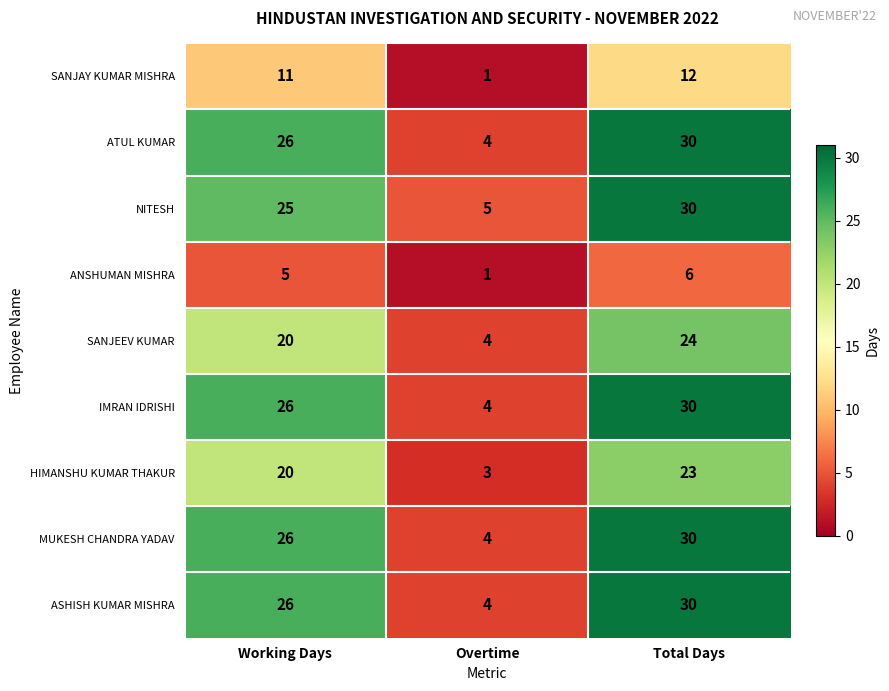

Reading left to right, transcribe all the data shown in this chart.

SANJAY KUMAR MISHRA: 11	1	12
ATUL KUMAR: 26	4	30
NITESH: 25	5	30
ANSHUMAN MISHRA: 5	1	6
SANJEEV KUMAR: 20	4	24
IMRAN IDRISHI: 26	4	30
HIMANSHU KUMAR THAKUR: 20	3	23
MUKESH CHANDRA YADAV: 26	4	30
ASHISH KUMAR MISHRA: 26	4	30